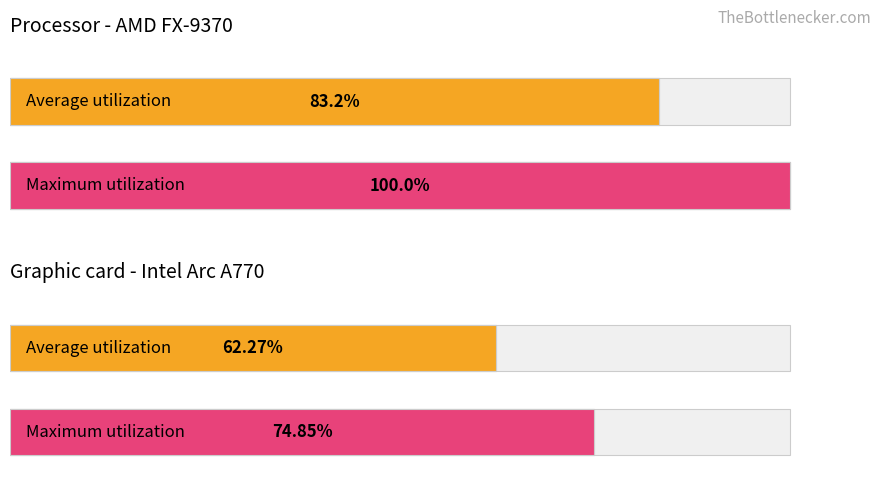

The value of Average utilization at обл. Благоевград is 29.5. True or false?

False